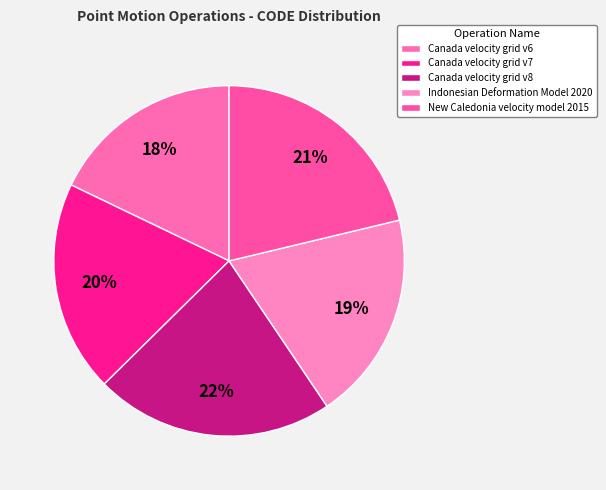

Does Canada velocity grid v7 represent more than half of the total?

No